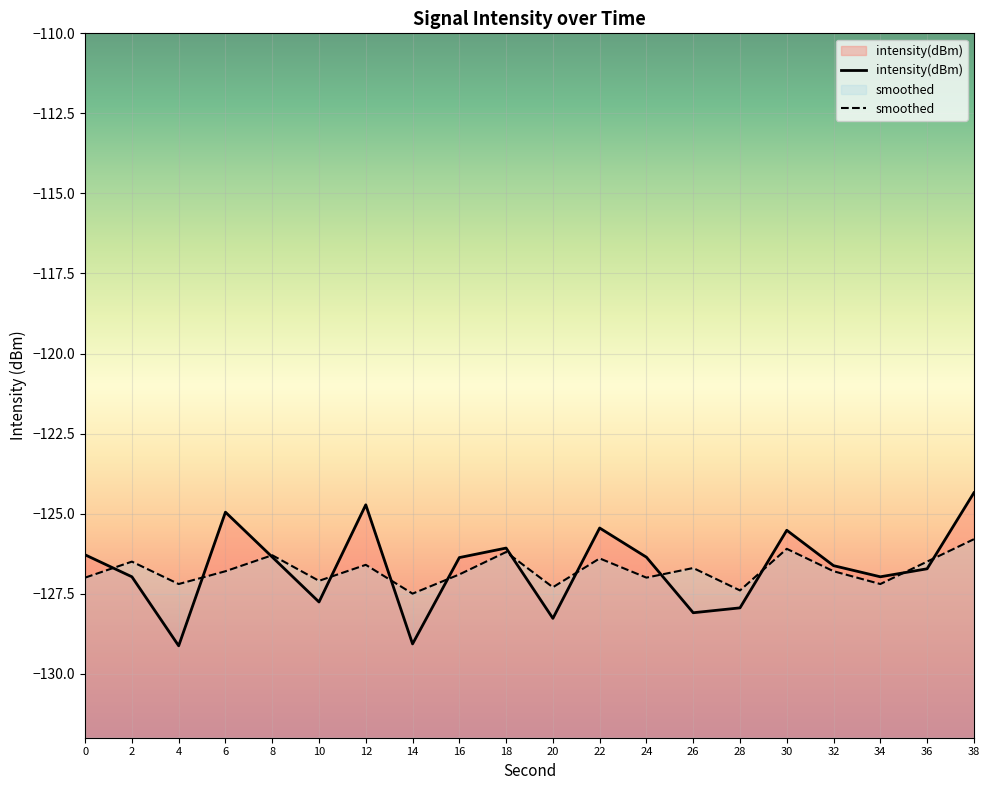

How many data points in intensity(dBm) are above -126?

5